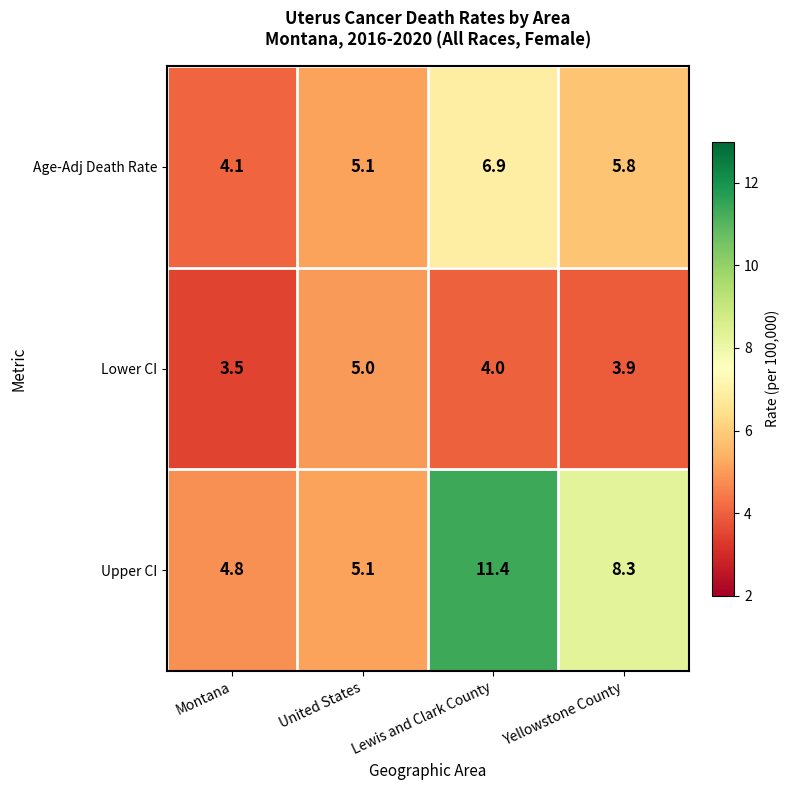

Between United States and Yellowstone County, which series saw the biggest shift?

Upper CI